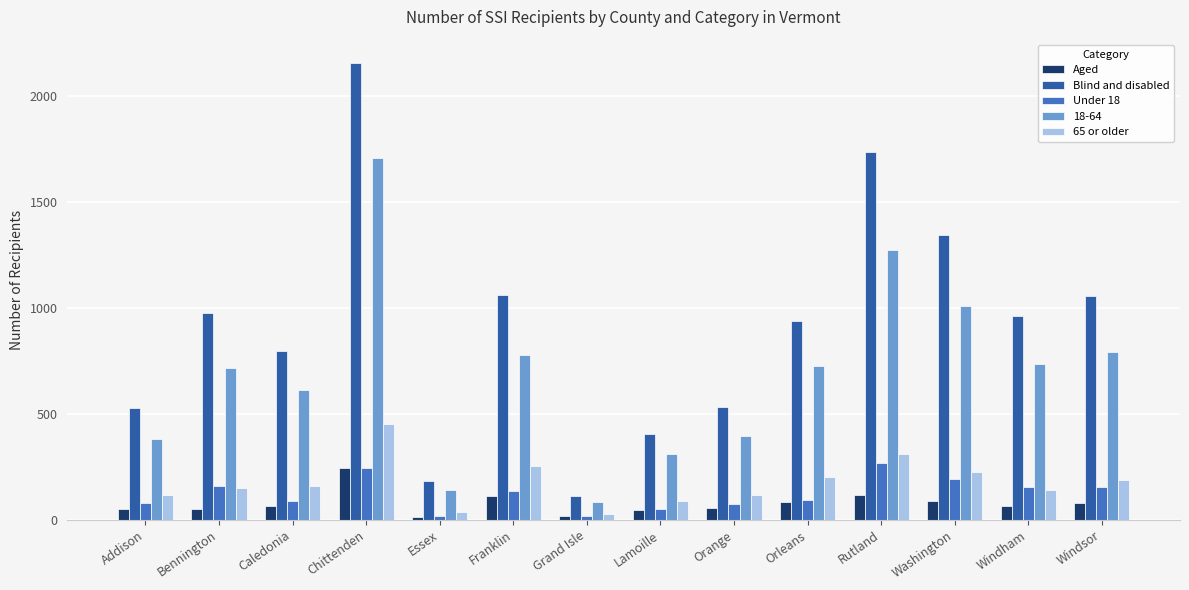

Which series has the widest spread of values?

Blind and disabled